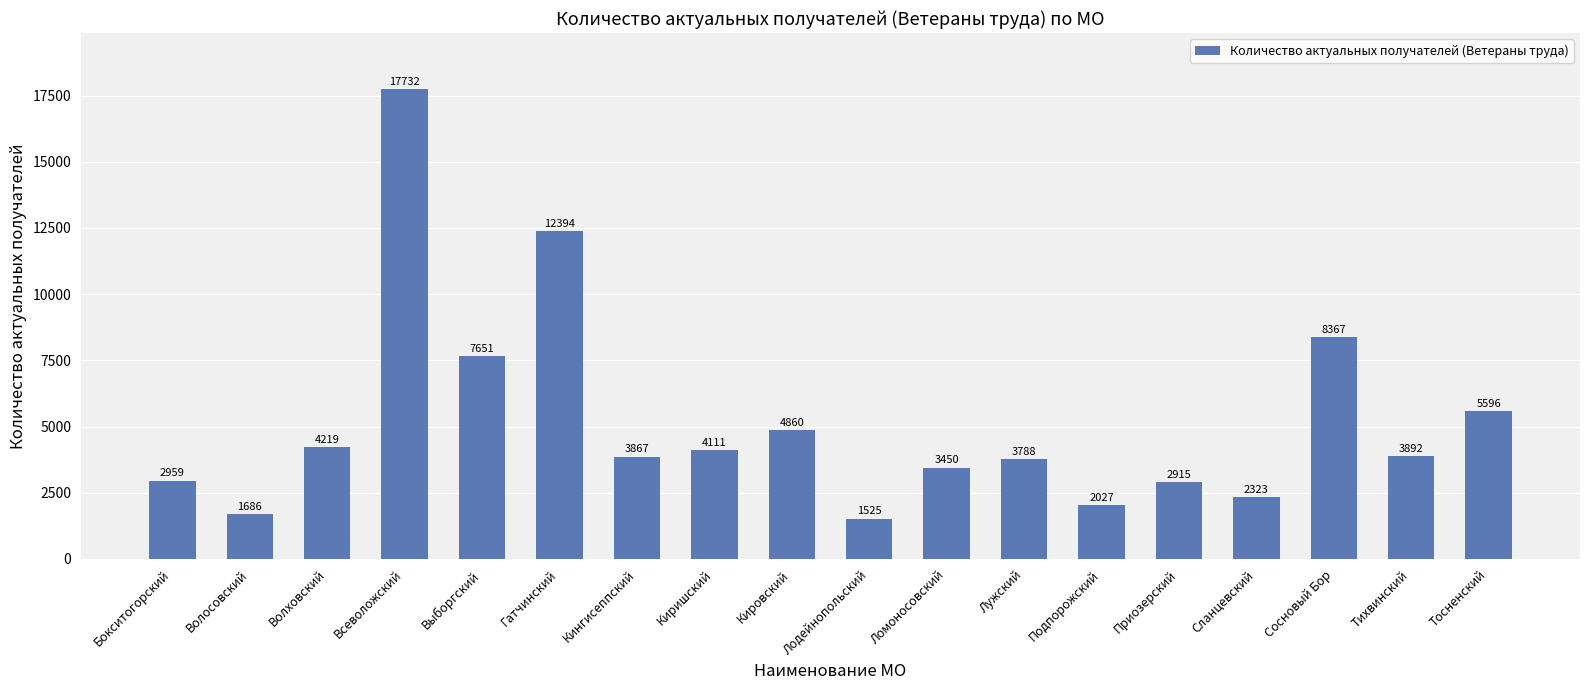

Approximately how many times larger is the value at Подпорожский compared to Тосненский?

0.4